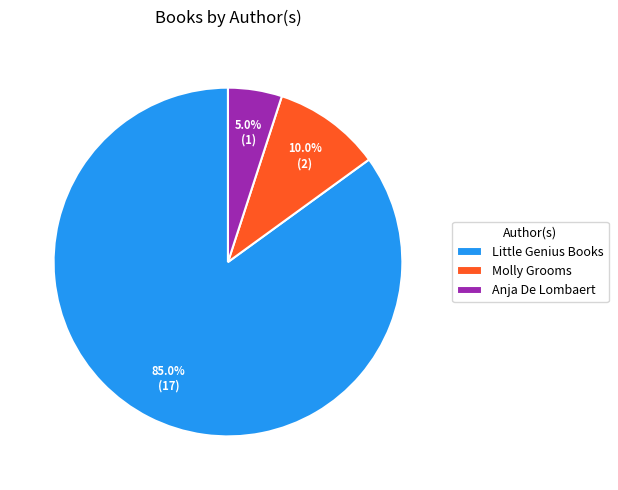

What is the smallest slice in the pie chart?

Anja De Lombaert